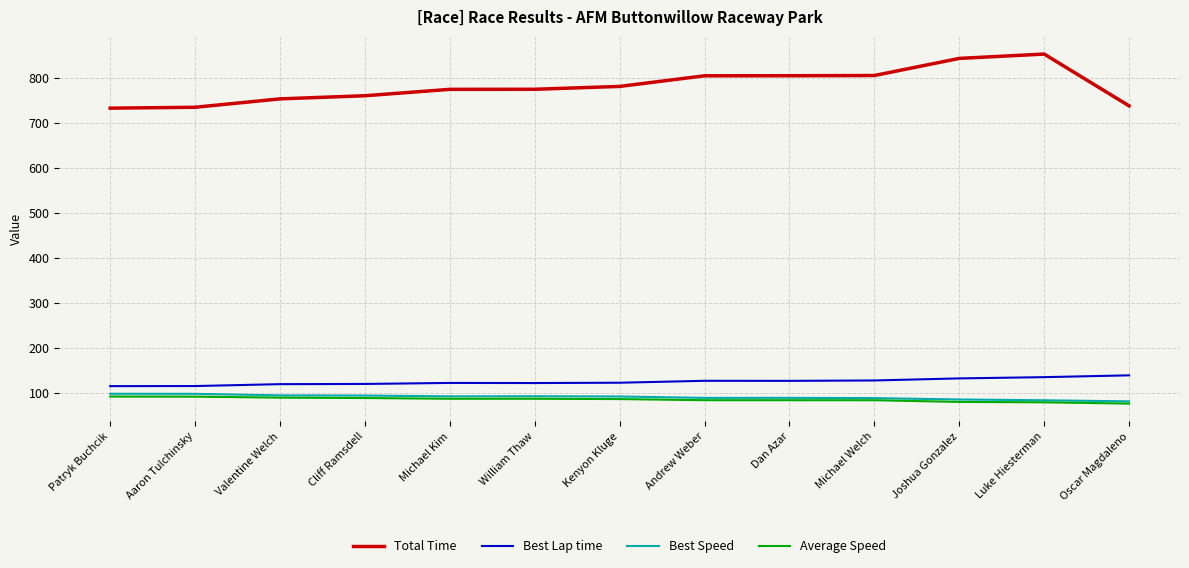

The Average Speed series shows 116.7 at Michael Welch. True or false?

False